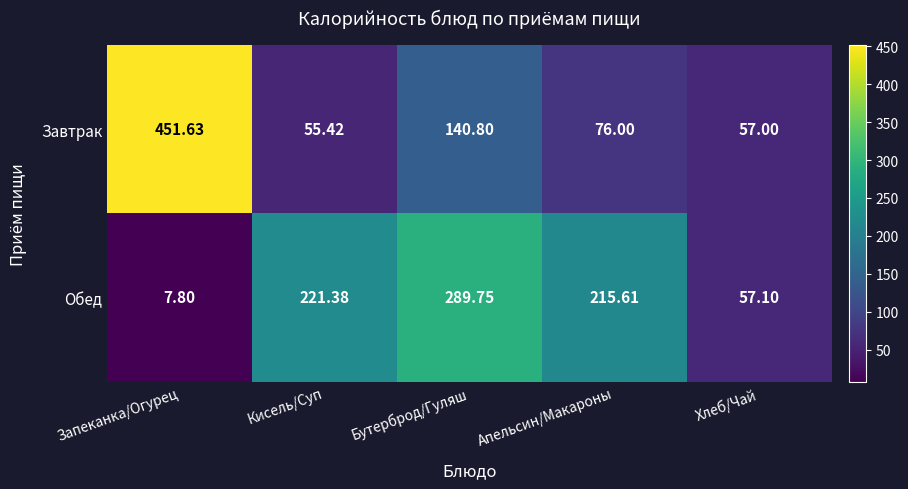

Which category has the lowest value in the Завтрак series?

Кисель/Суп